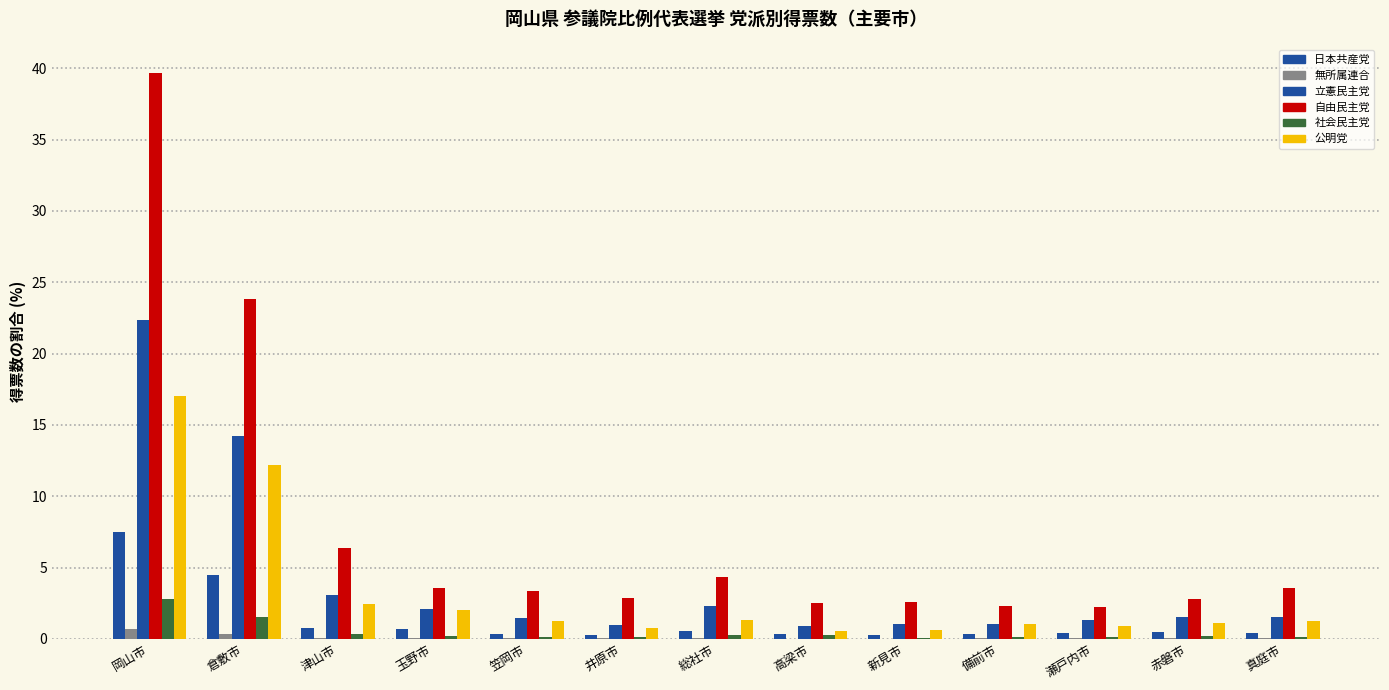

Count the number of data series in this chart.

6